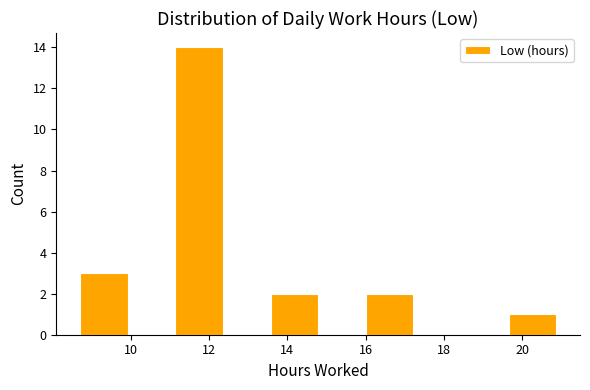

Reading left to right, transcribe this chart: for each bar, give the range it covers on the x-axis and its height. Neither the bar edges nor the heights are printed on the chart, so give them approximately, as read against the axes.

8.8 to 10.0: 3
10.0 to 11.2: 0
11.2 to 12.4: 14
12.4 to 13.6: 0
13.6 to 14.8: 2
14.8 to 16.0: 0
16.0 to 17.2: 2
17.2 to 18.4: 0
18.4 to 19.6: 0
19.6 to 20.8: 1